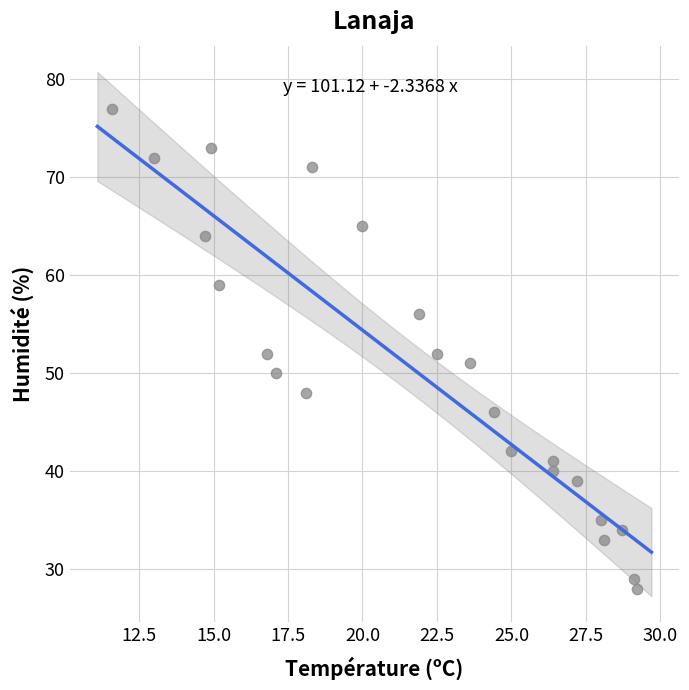

What is the range of Y values (max minus min)?

49